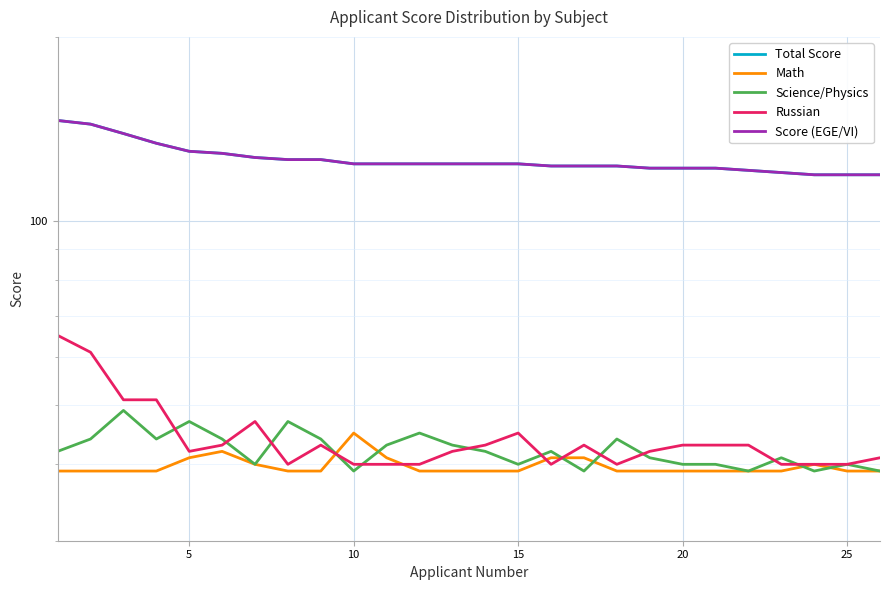

How many categories are shown in the chart?

26